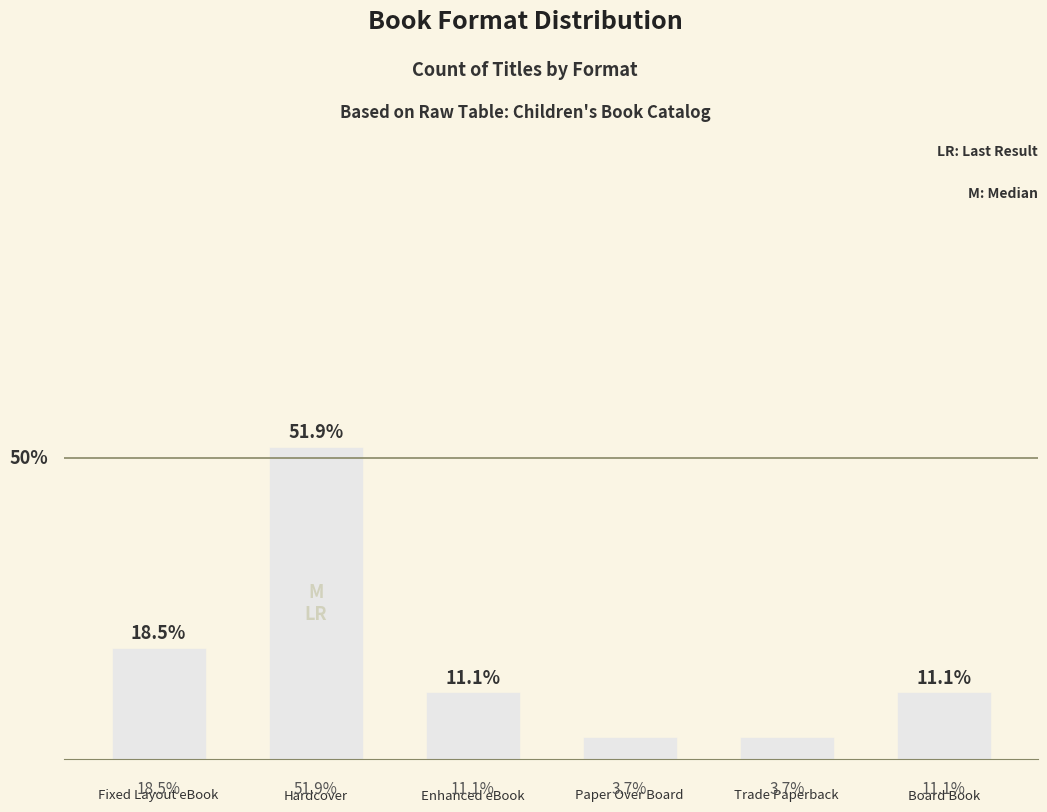

At which label is the value closest to 27?

Fixed Layout eBook